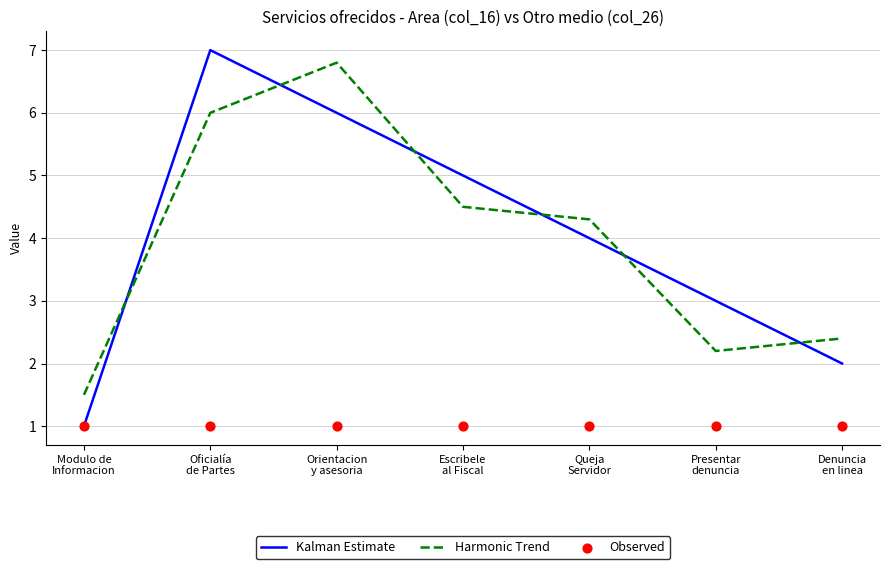

Which series contains the lowest Y value?

Kalman Estimate